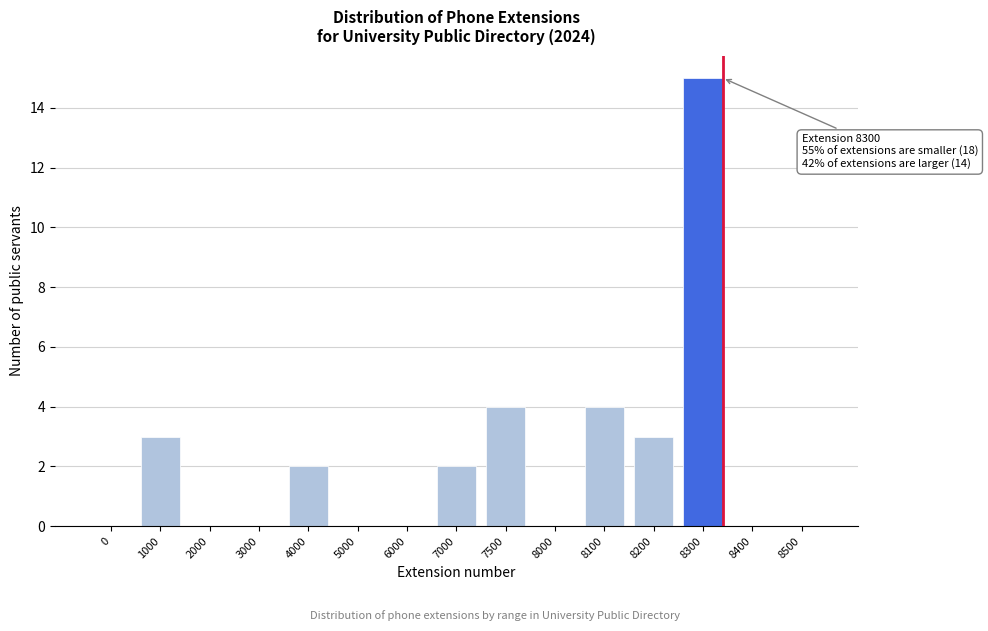

Reading left to right, extract all data points from this chart.

0=0	1000=3	2000=0	3000=0	4000=2	5000=0	6000=0	7000=2	7500=4	8000=0	8100=4	8200=3	8300=15	8400=0	8500=0